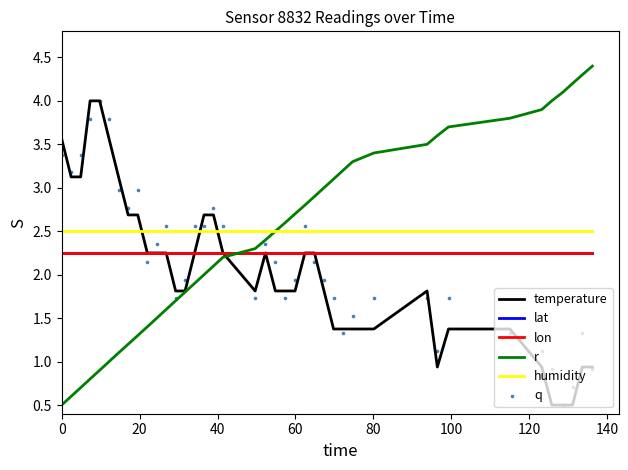

Is the value of lon at 20 greater than the value of humidity at 34?

No